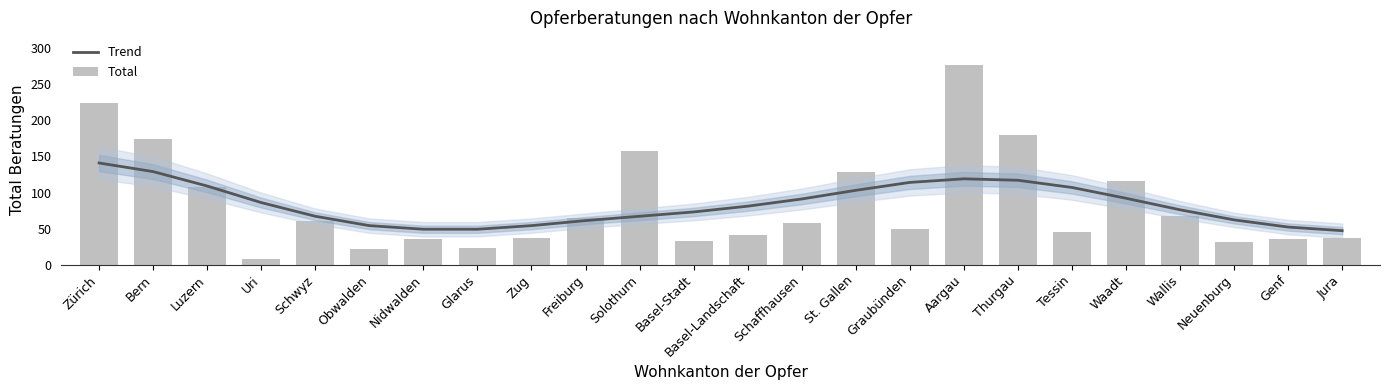

List the labels in order of Trend value, largest first.

Zürich, Bern, Aargau, Thurgau, Graubünden, Luzern, Tessin, St. Gallen, Waadt, Schaffhausen, Uri, Basel-Landschaft, Wallis, Basel-Stadt, Schwyz, Solothurn, Neuenburg, Freiburg, Obwalden, Zug, Genf, Nidwalden, Glarus, Jura